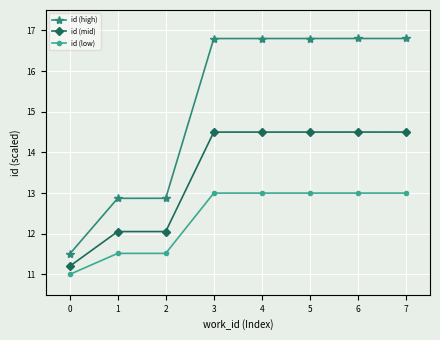

What is the difference between the id (low) values at 4 and 2?

1.5